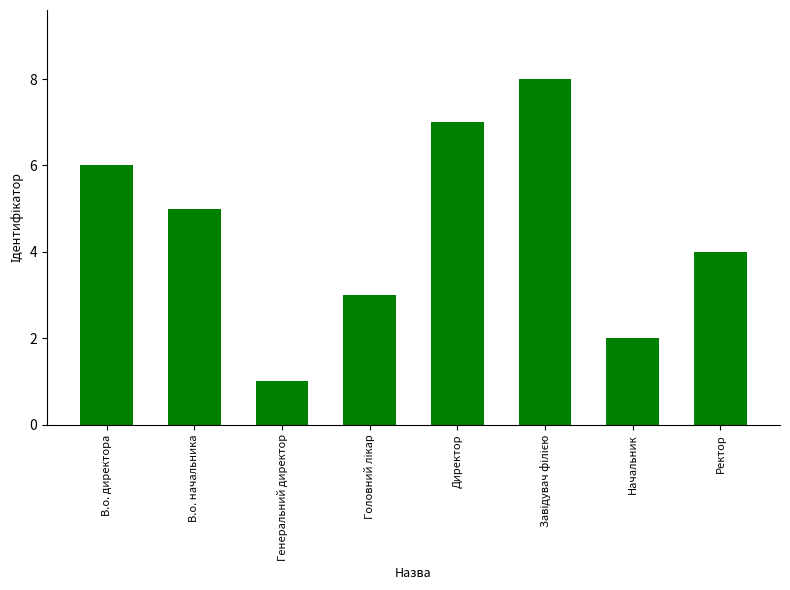

Reading left to right, list all the values displayed in this chart.

6	5	1	3	7	8	2	4